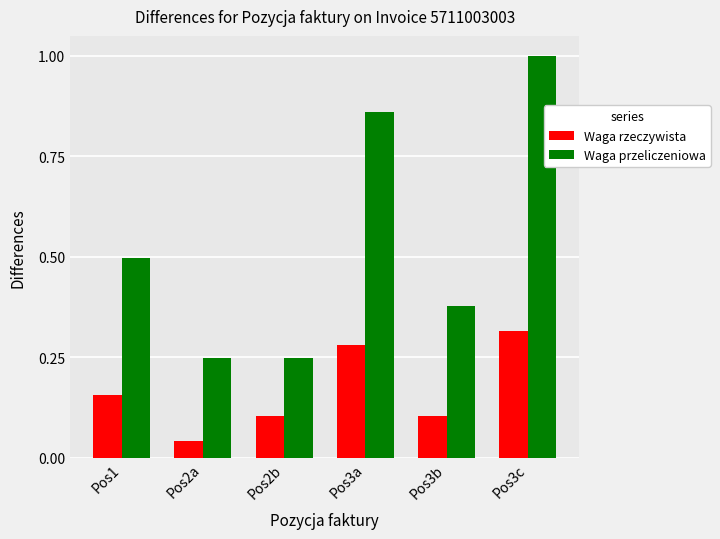

What is the greatest value displayed?

1.0